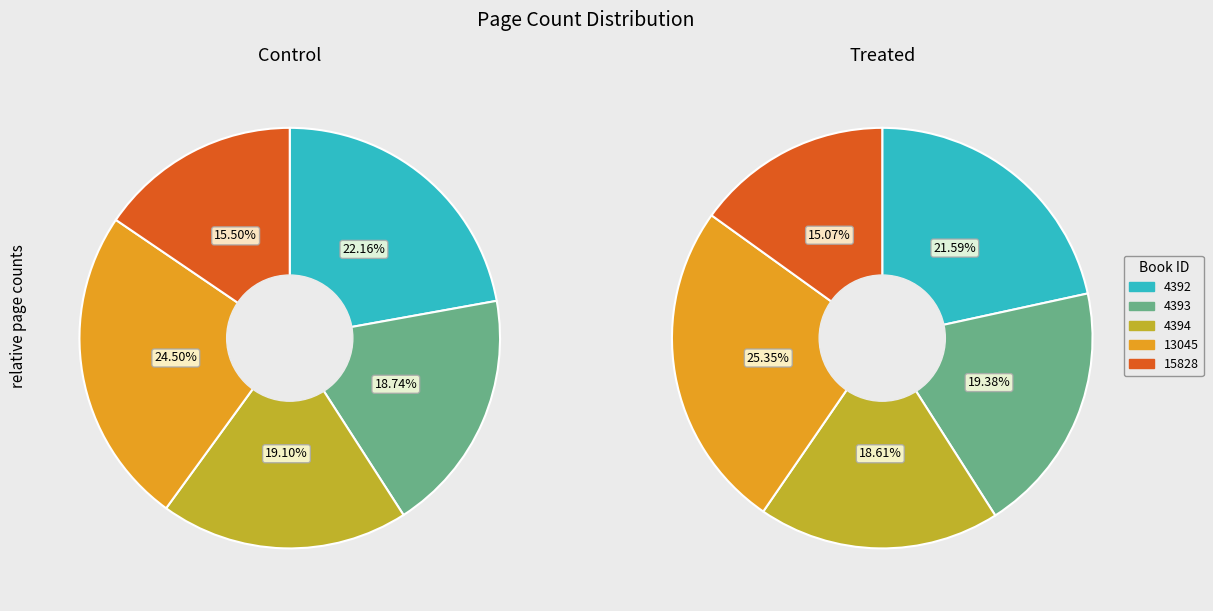

The 13045 slice represents 25% of the pie. True or false?

True